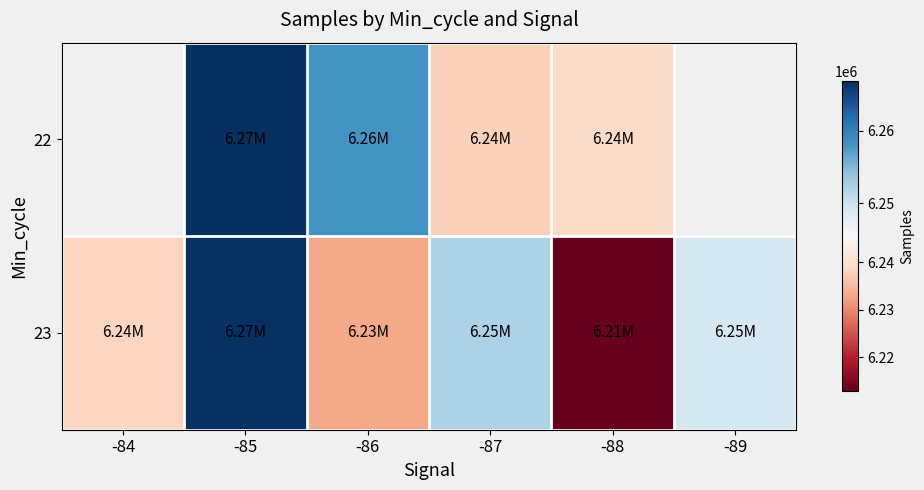

Read the 22 value at -85.

6266826.0